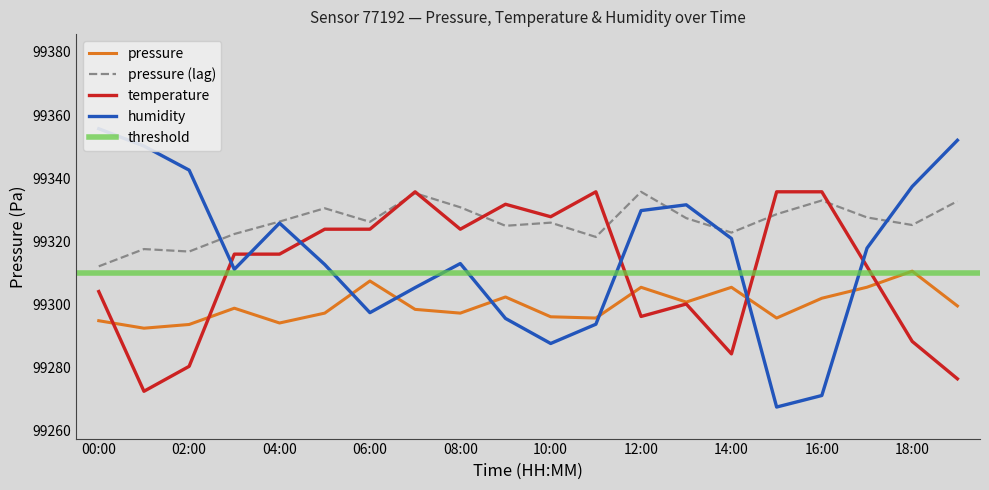

What is the difference between the temperature values at 05:00 and 10:00?

4.0